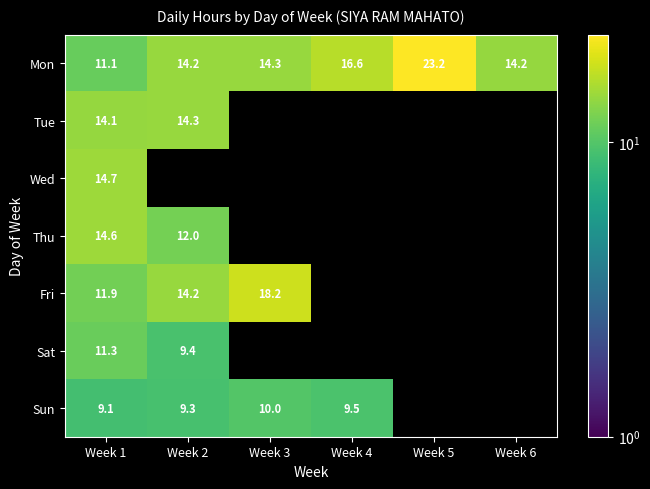

Count the number of data series in this chart.

7